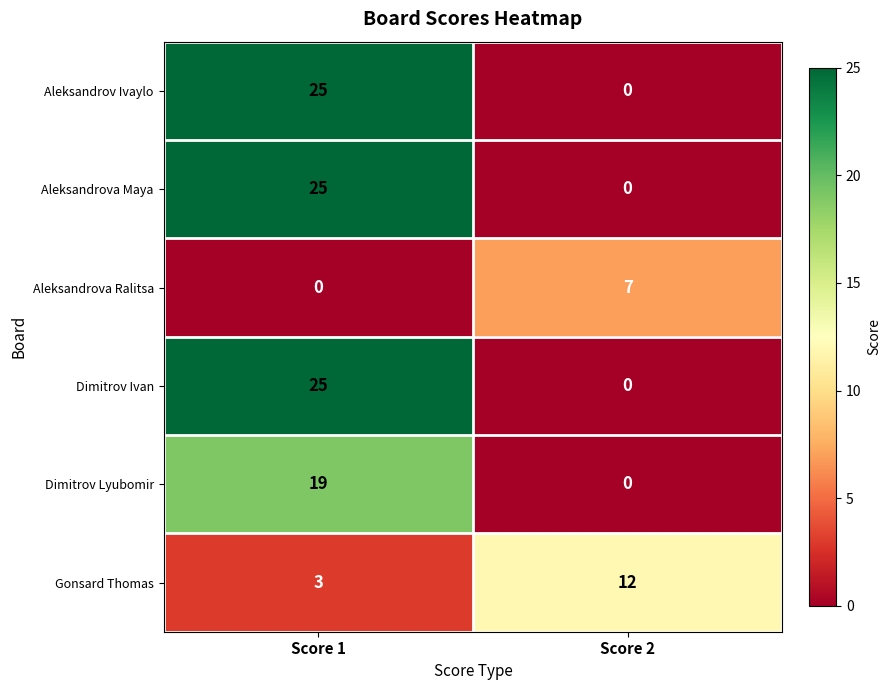

Count the number of data series in this chart.

6